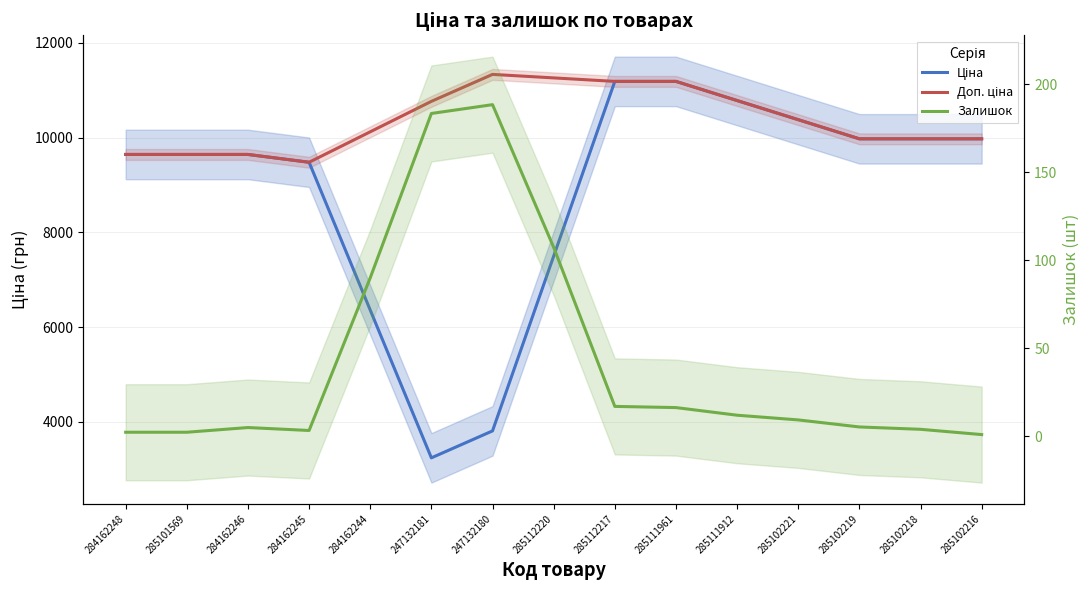

At which label does Доп. ціна first exceed 10123?

284162244